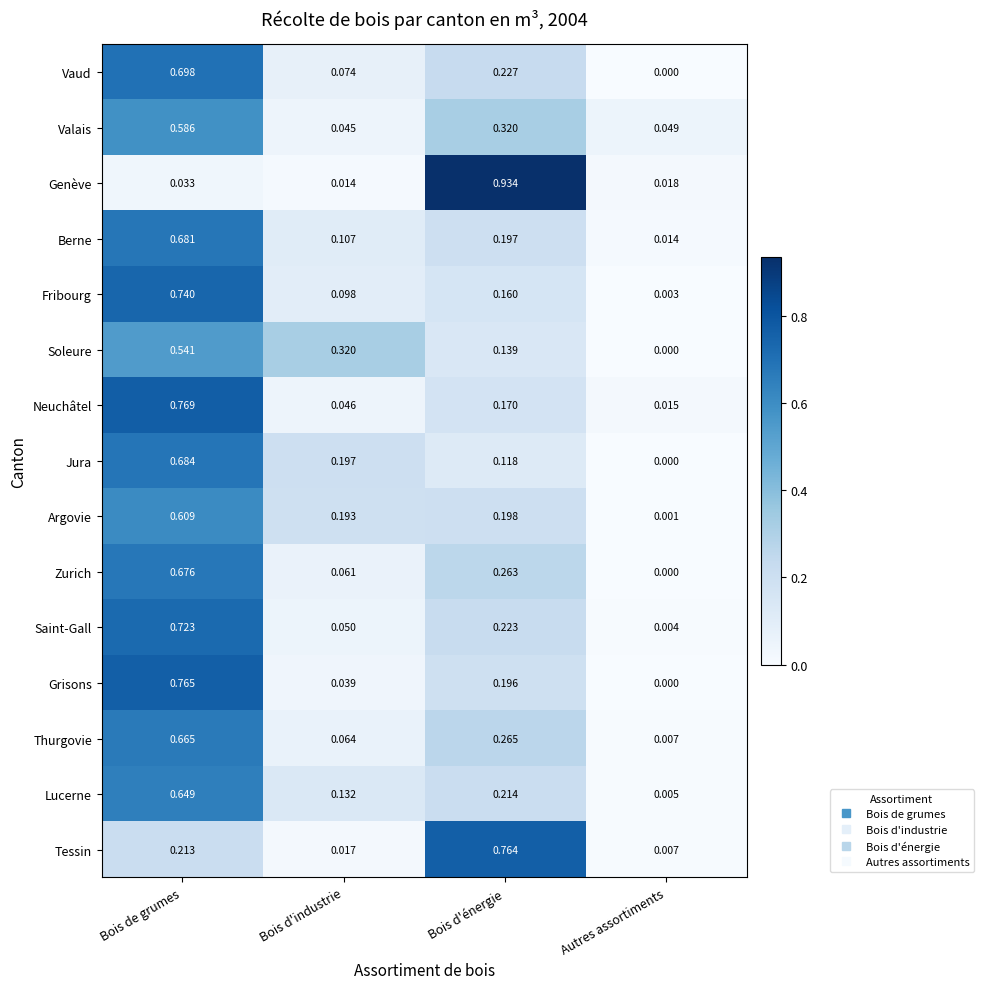

Which series has the widest spread of values?

Genève